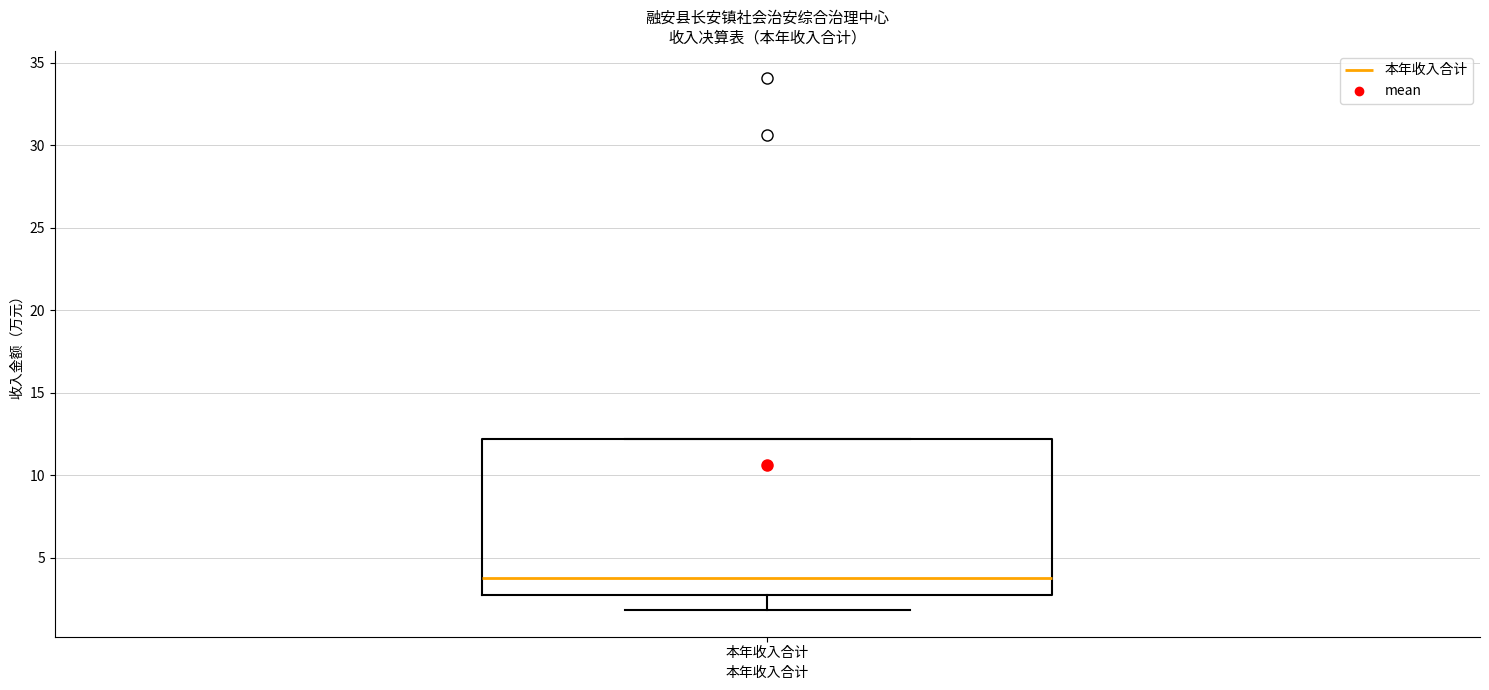

Where does the lower whisker of the box for 本年收入合计 end on the y-axis? The values are not printed on the chart, so give them approximately, as read against the axis.

2.0